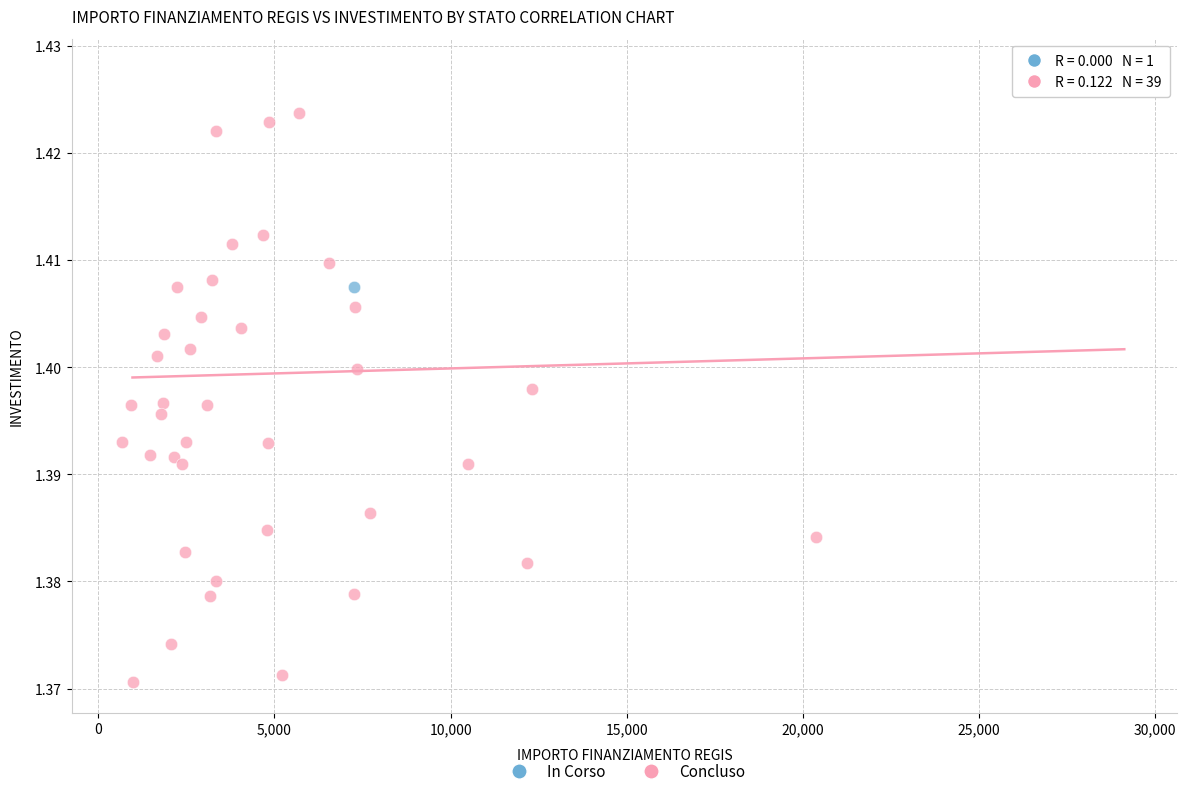

What are all the series names shown in the legend?

In Corso, Concluso